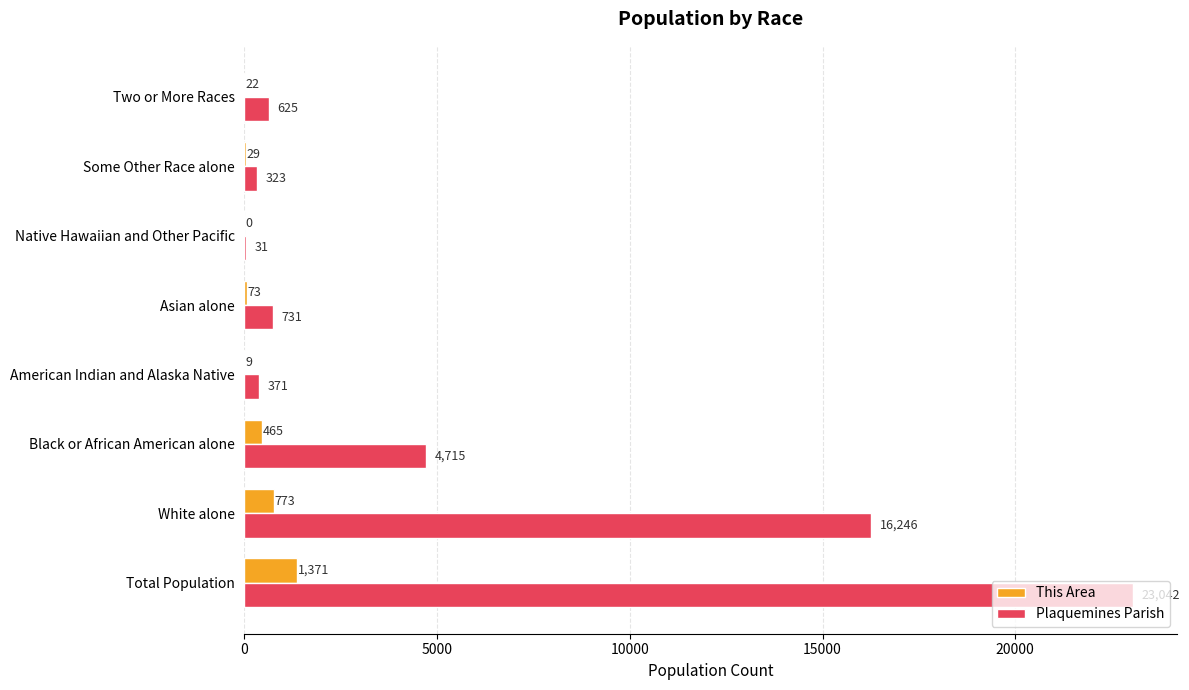

What is the sum of all Plaquemines Parish values?

46084